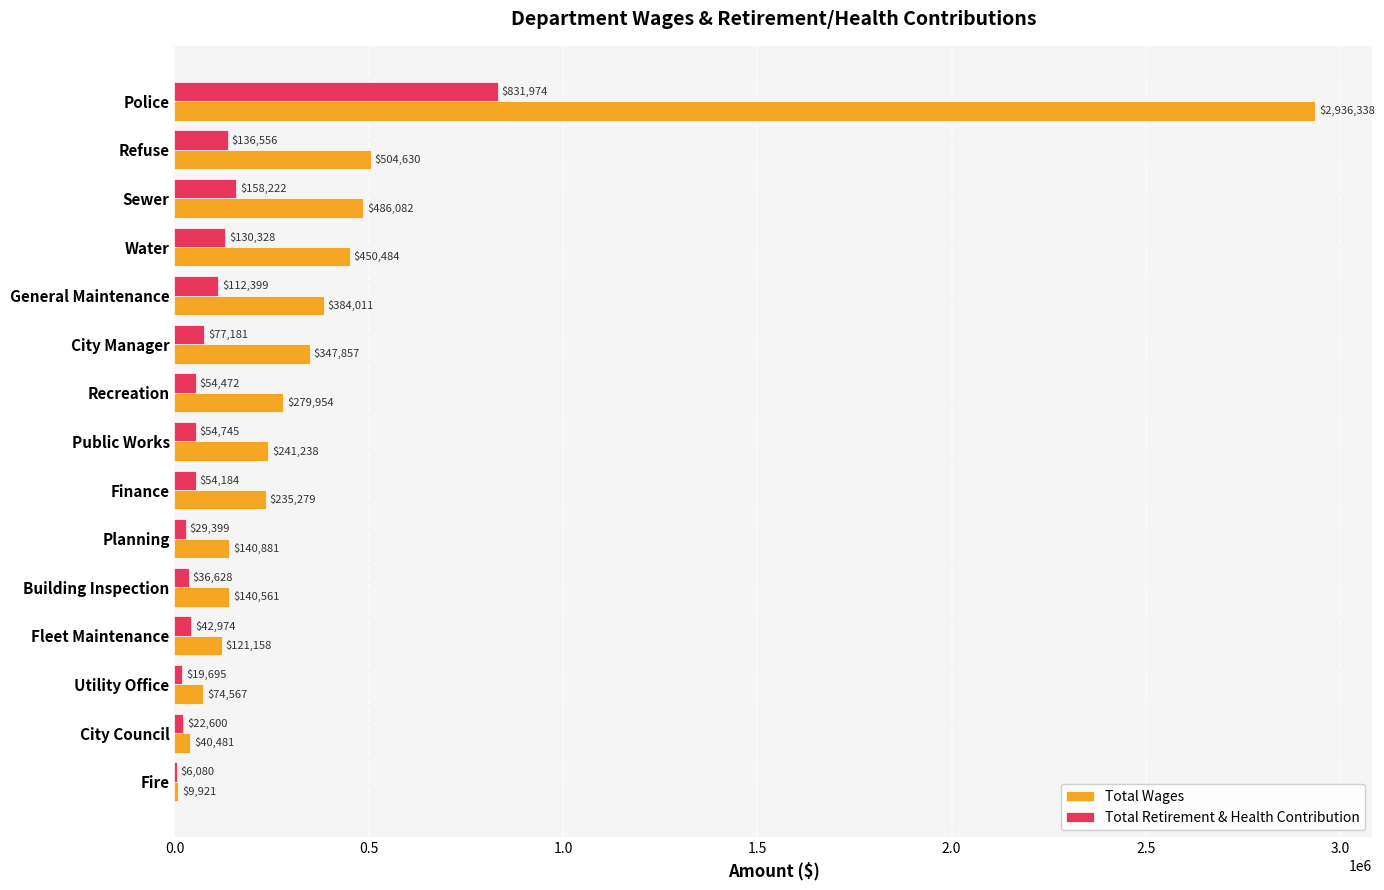

What is the sum of the Total Wages values at City Council and Police?

2976819